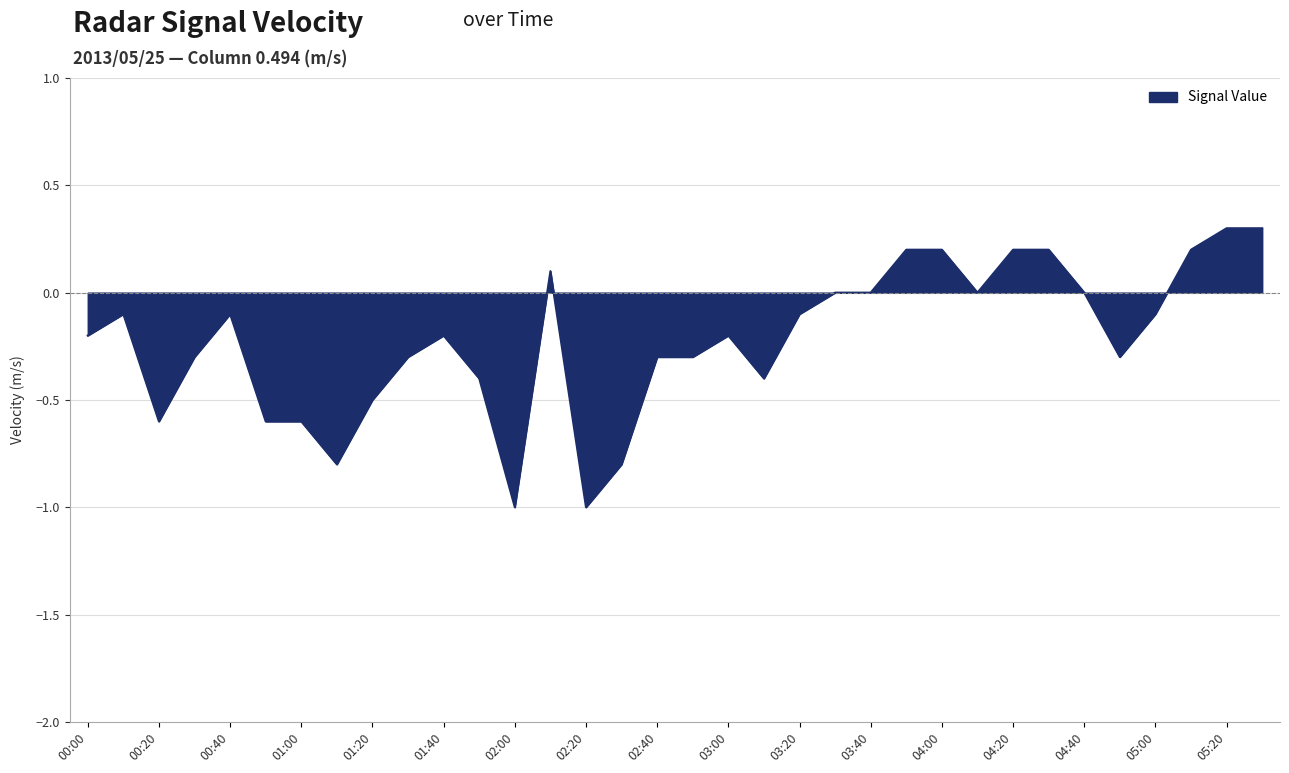

What is the difference between the maximum and minimum values?

1.3